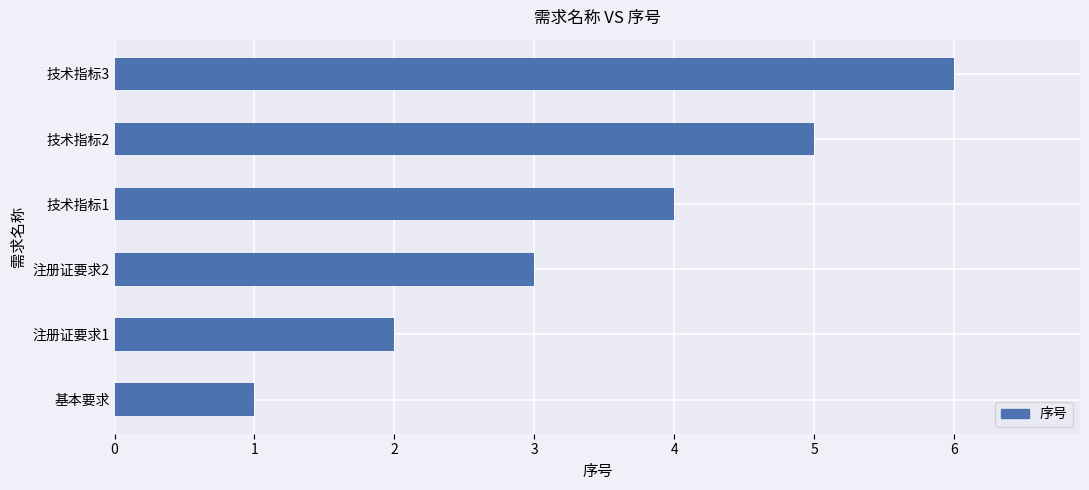

List the labels in order of value, smallest first.

基本要求, 注册证要求1, 注册证要求2, 技术指标1, 技术指标2, 技术指标3